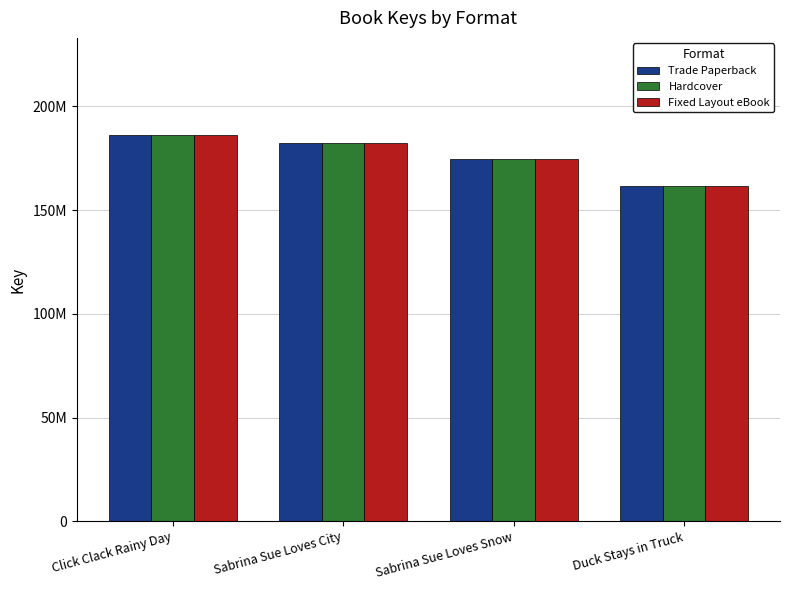

Reading left to right, transcribe all the data shown in this chart.

Trade Paperback: Click Clack Rainy Day=186457569	Sabrina Sue Loves City=182231313	Sabrina Sue Loves Snow=174911530	Duck Stays in Truck=161857436
Hardcover: Click Clack Rainy Day=186457569	Sabrina Sue Loves City=182231313	Sabrina Sue Loves Snow=174911530	Duck Stays in Truck=161857436
Fixed Layout eBook: Click Clack Rainy Day=186457569	Sabrina Sue Loves City=182231313	Sabrina Sue Loves Snow=174911530	Duck Stays in Truck=161857436